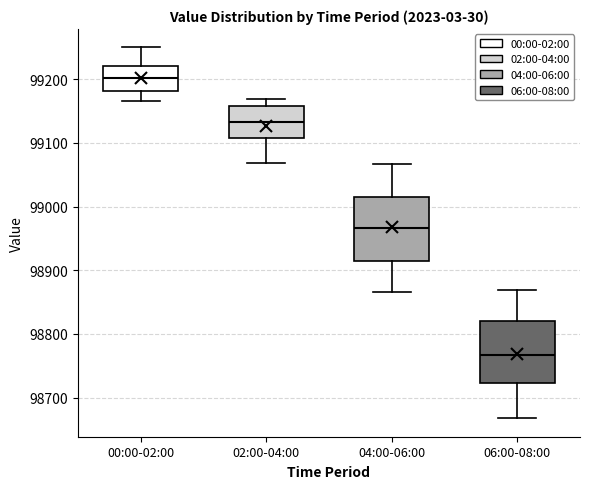

Where is the lower edge of the box for 02:00-04:00 on the y-axis? The values are not printed on the chart, so give them approximately, as read against the axis.

99110